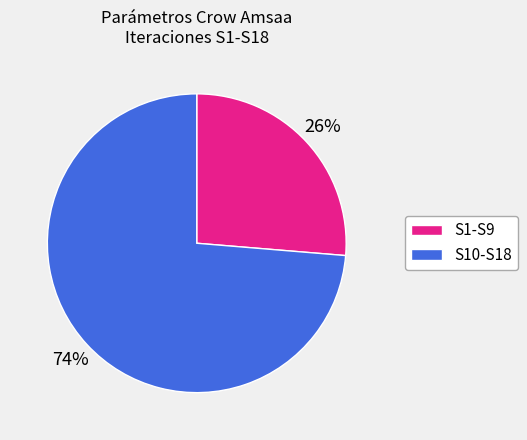

How many segments does this pie chart have?

2